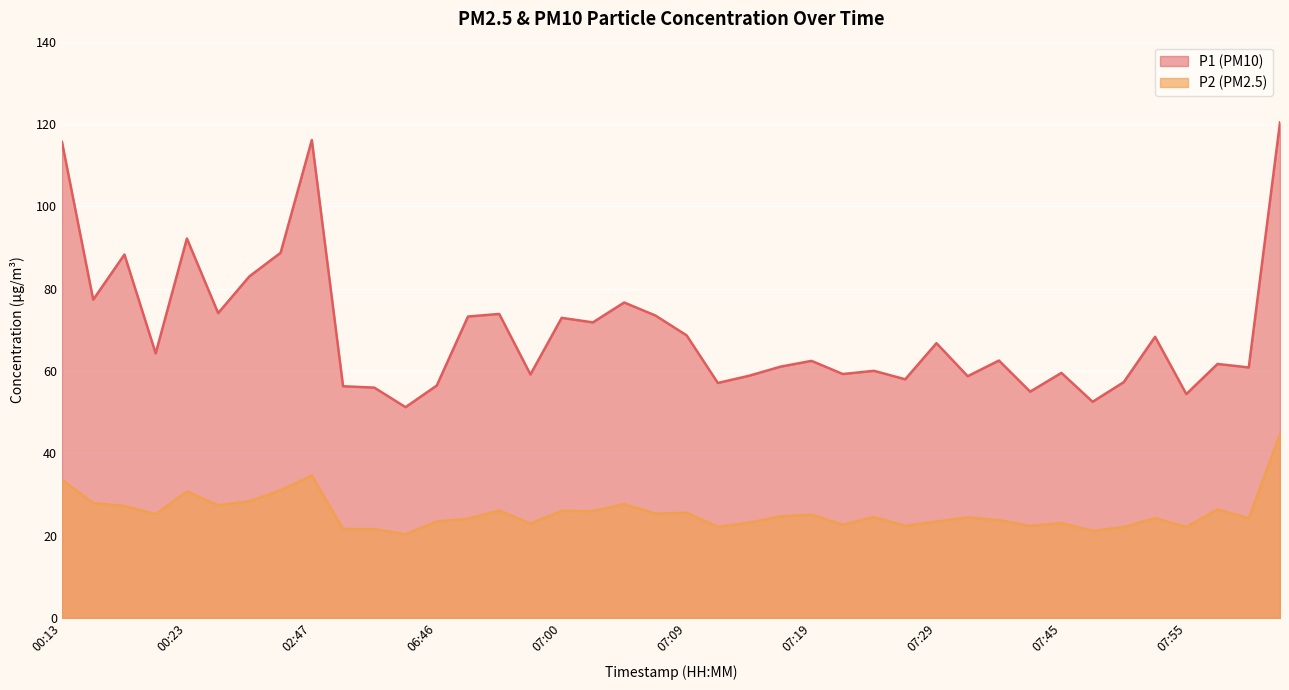

Which category has the lowest value in the P1 series?

06:44